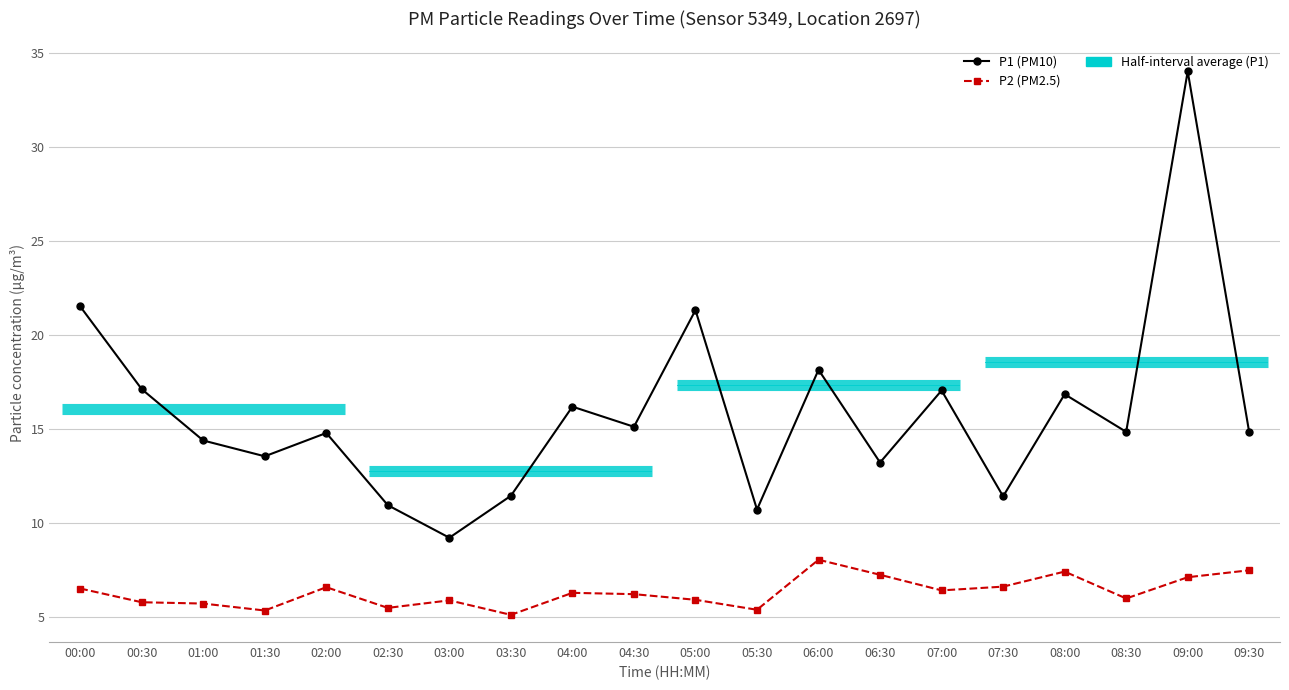

Which series has the largest range (max minus min)?

P1 (PM10)